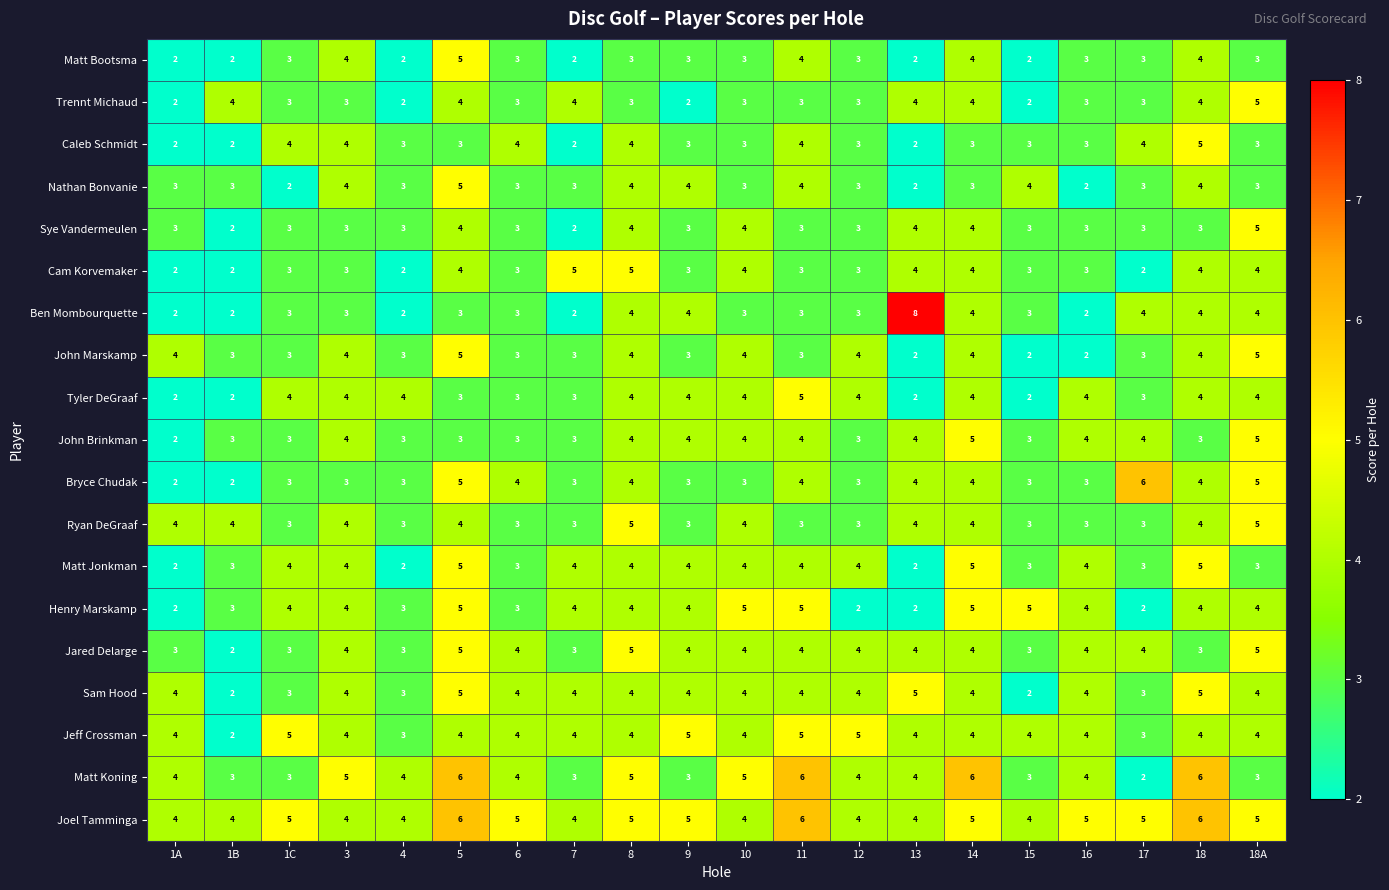

What is the sum of all Jeff Crossman values?

80